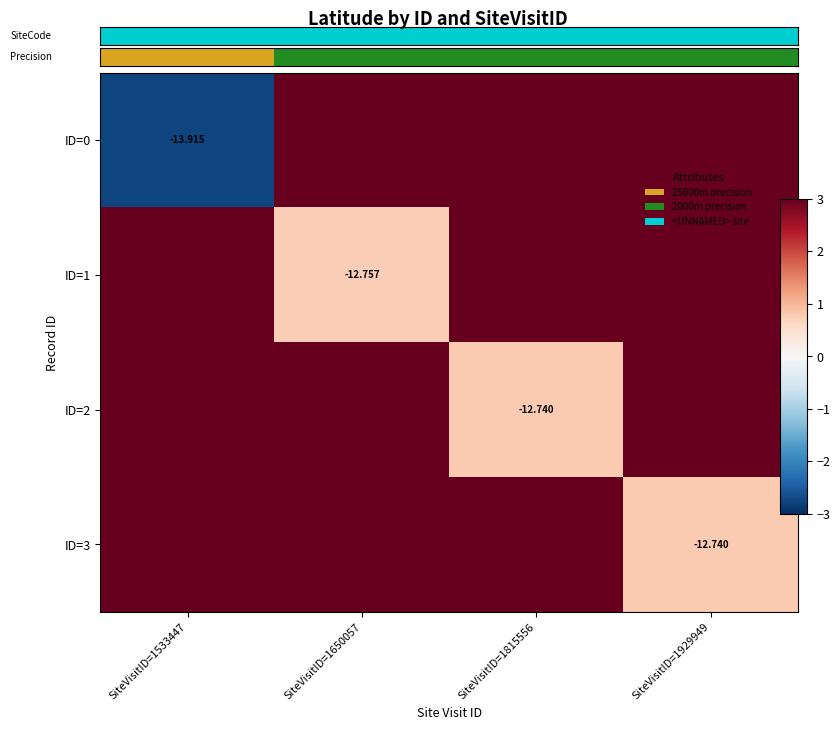

At which category is the sum across all series the highest?

SiteVisitID=1533447